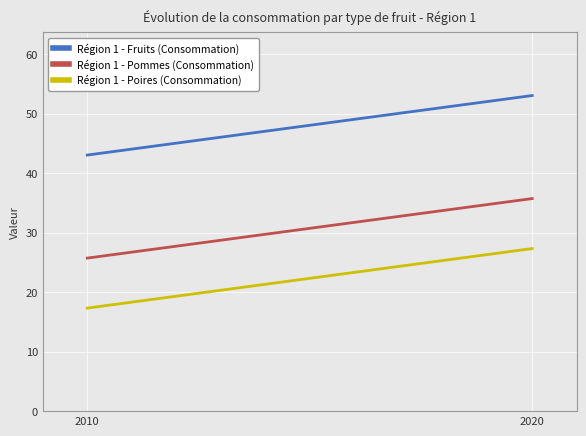

Which category has the lowest value in the Région 1 - Pommes (Consommation) series?

2010